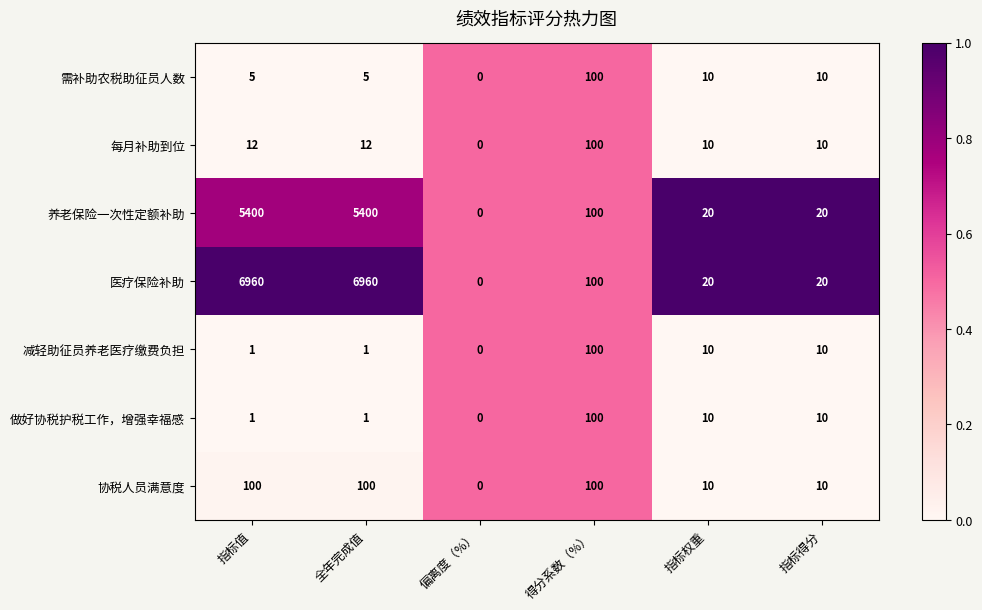

Which series has the widest spread of values?

医疗保险补助